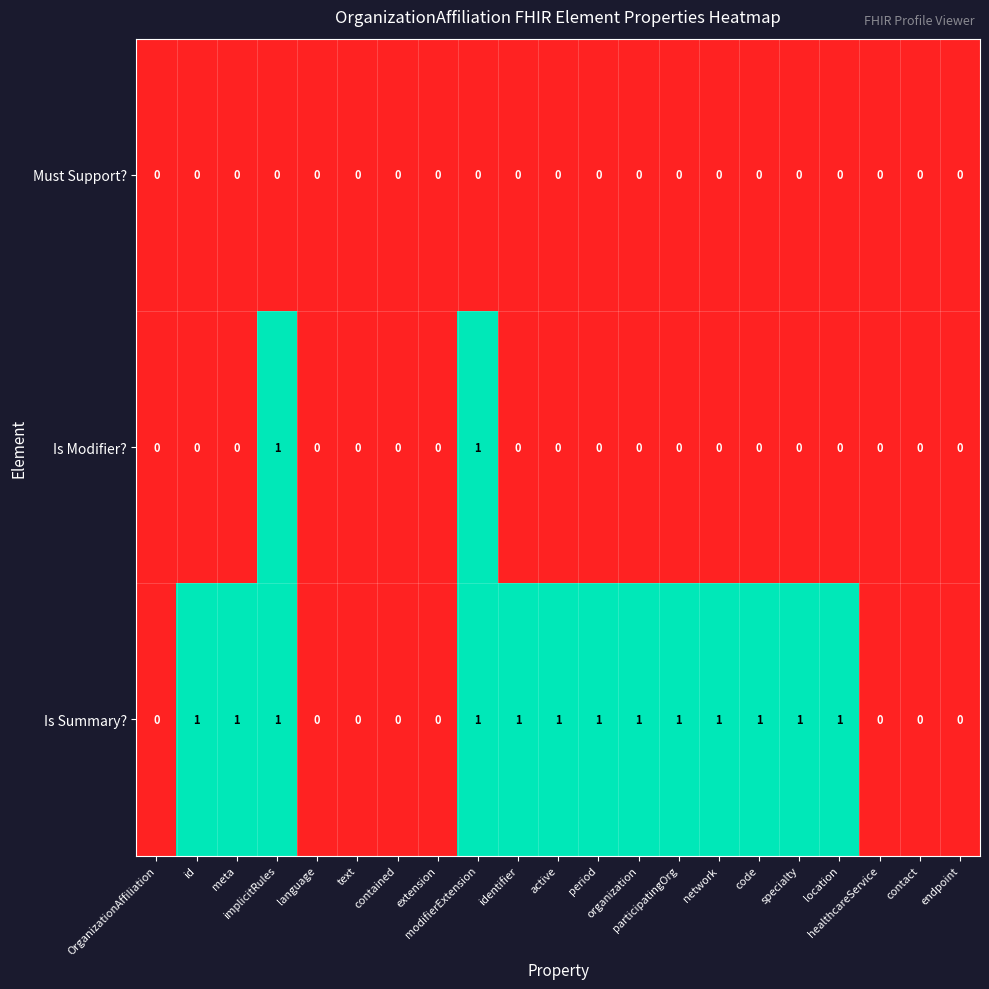

What is the sum of all Is Summary? values?

13